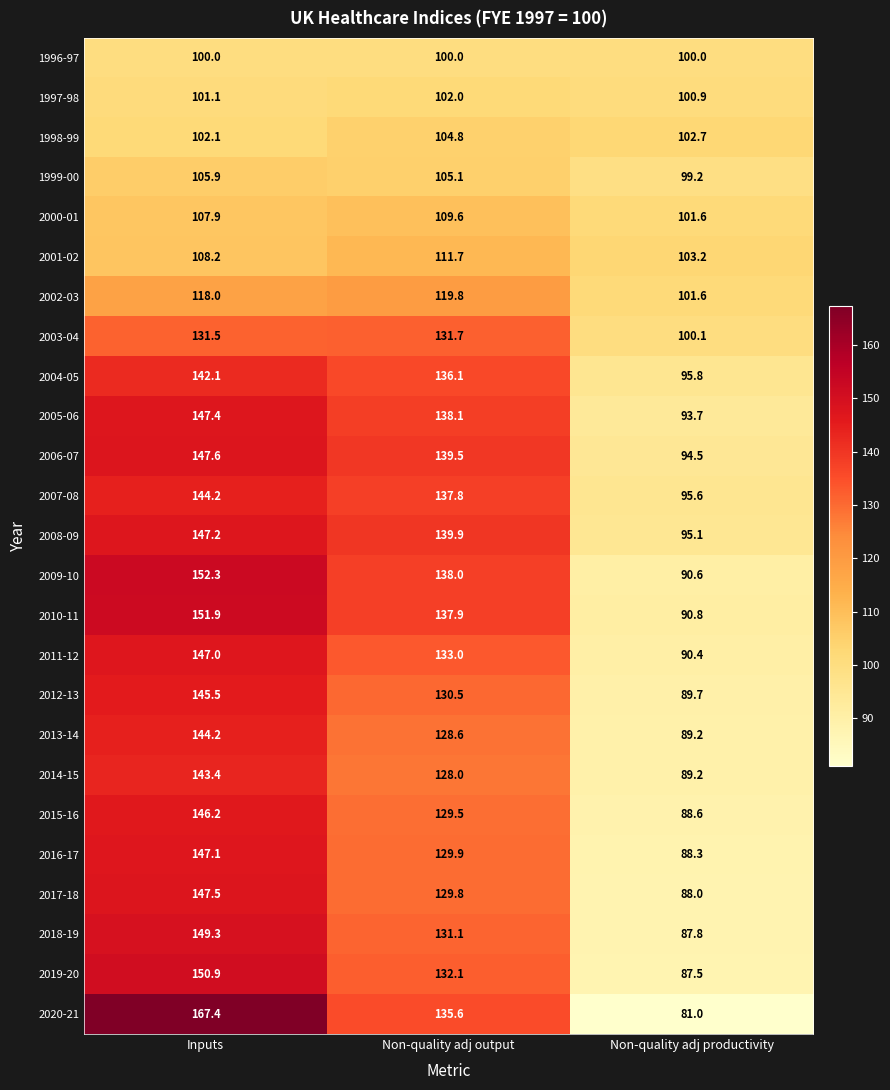

What is the total value across all series at Non-quality adj output?

3160.1